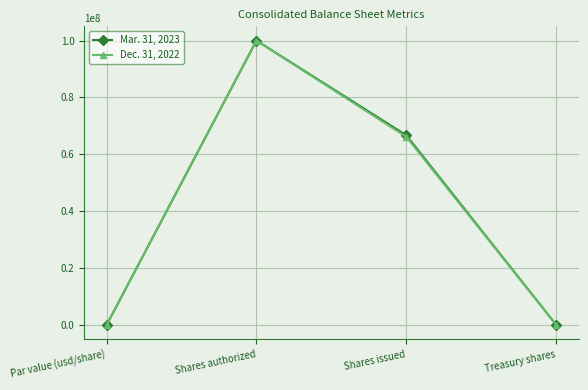

How many lines are shown in the chart?

2